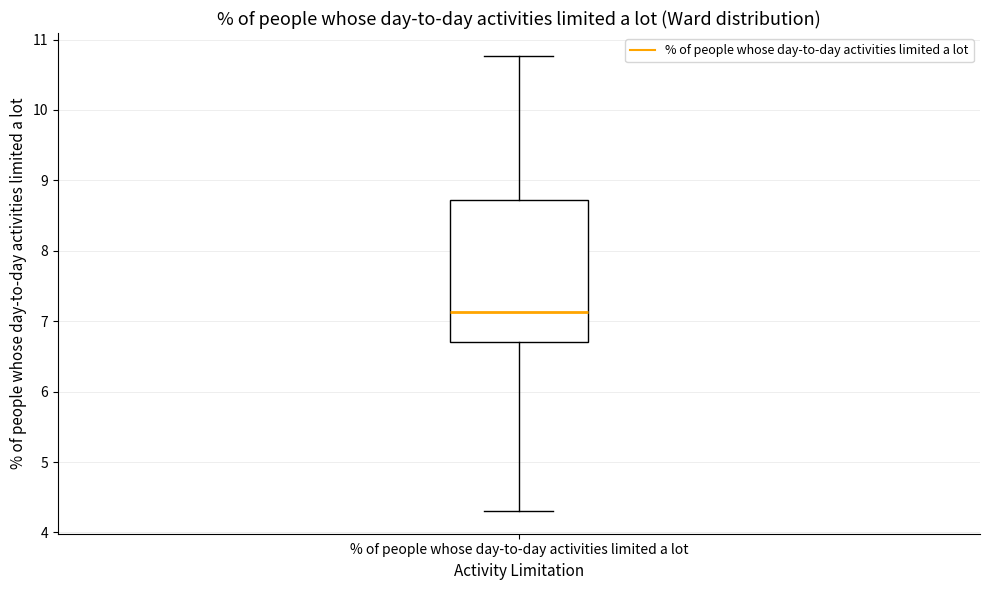

Where does the median line of the box for % of people whose day-to-day activities limited a lot sit on the y-axis? The values are not printed on the chart, so give them approximately, as read against the axis.

7.1